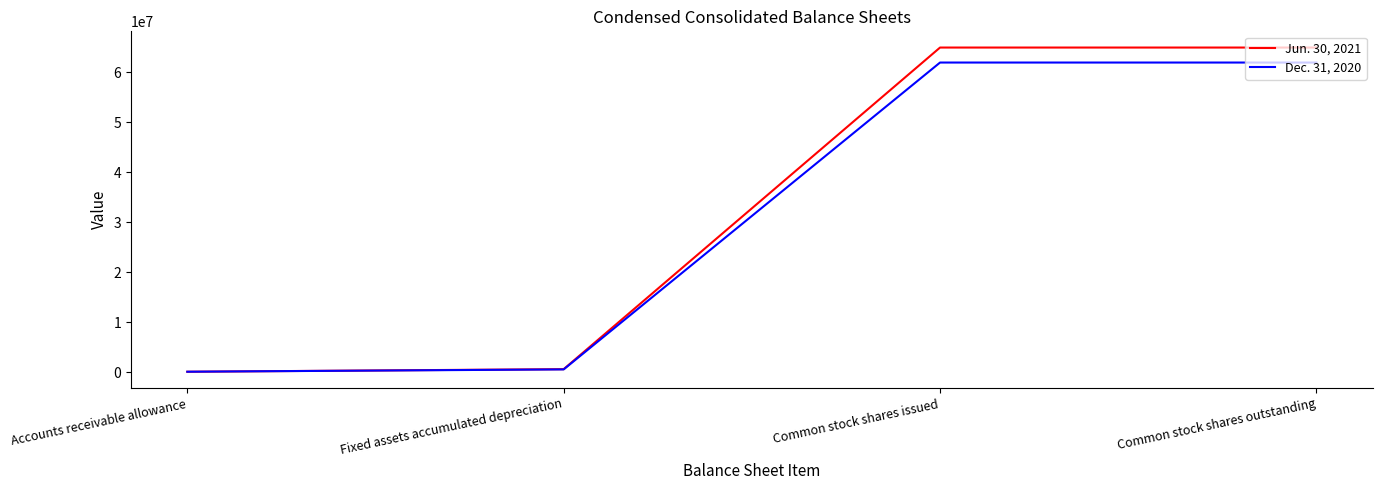

What is the sum of the Jun. 30, 2021 values at Accounts receivable allowance and Common stock shares outstanding?

65061677